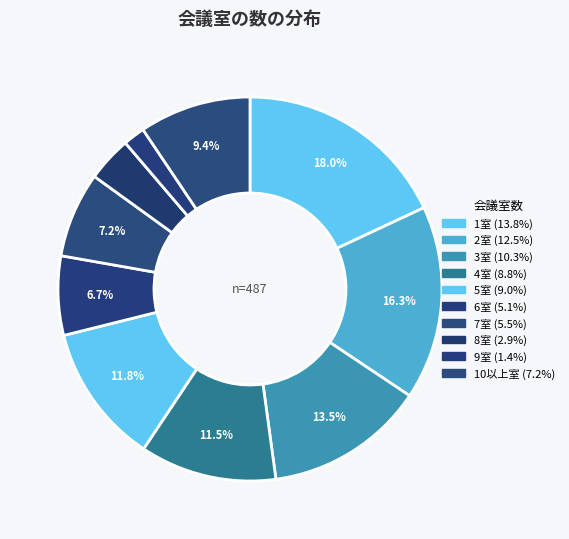

How many slices are in this pie chart?

10